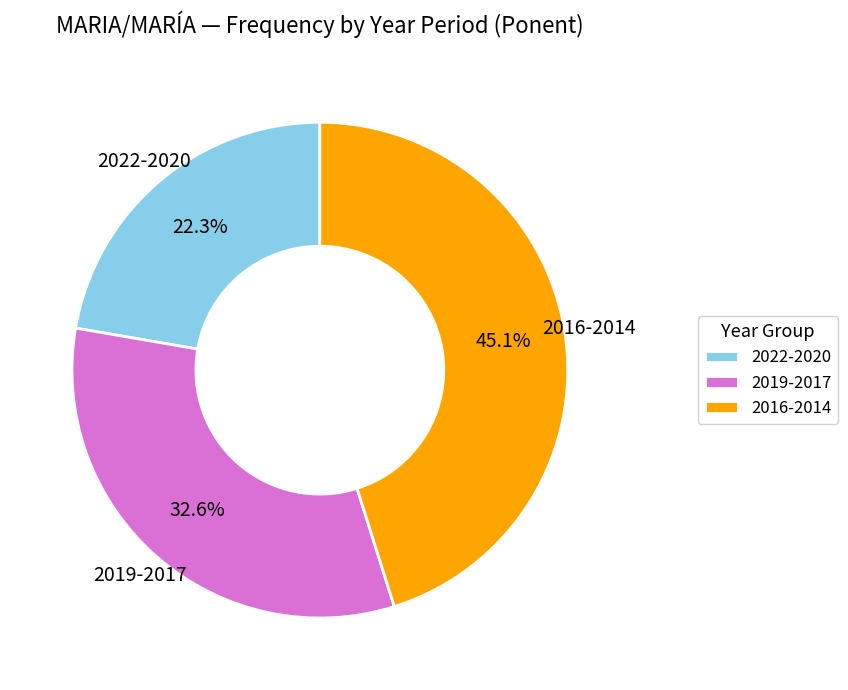

Count the number of slices in the pie.

3